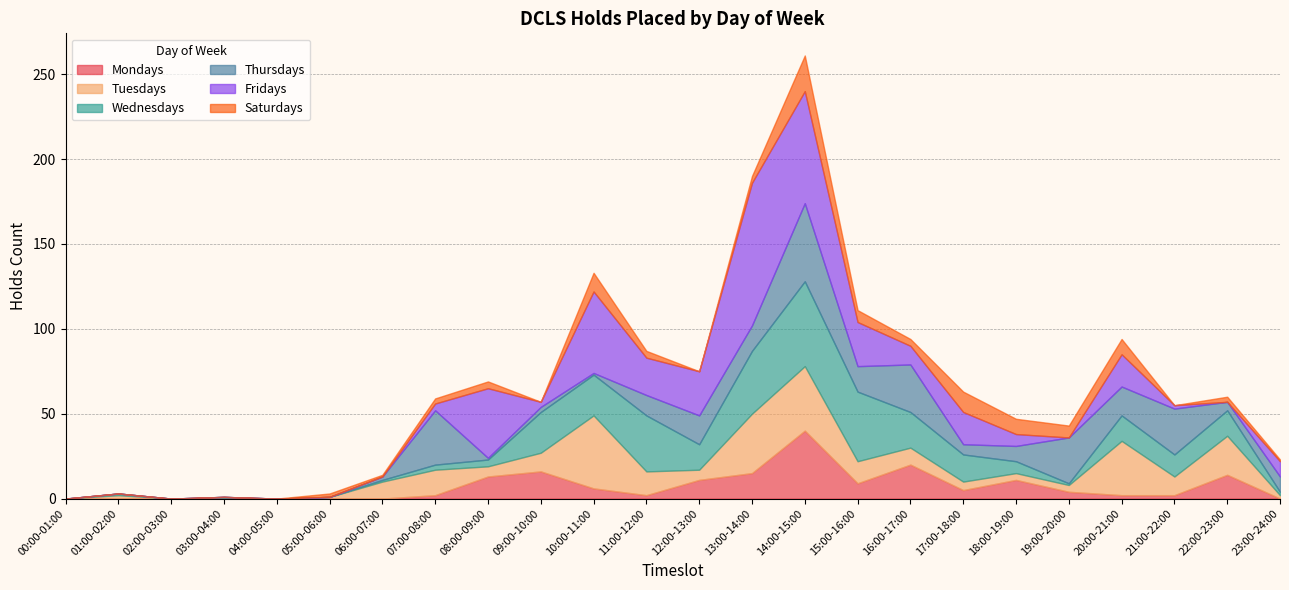

Reading left to right, what are all the values shown in this chart?

Mondays: 0	0	0	0	0	0	0	2	13	16	6	2	11	15	40	9	20	5	11	4	2	2	14	0
Tuesdays: 0	2	0	0	0	1	10	15	6	11	43	14	6	35	38	13	10	5	4	4	32	11	23	2
Wednesdays: 0	1	0	1	0	0	1	3	4	24	24	33	15	37	50	41	21	16	7	1	15	13	15	2
Thursdays: 0	0	0	0	0	0	2	32	1	3	1	12	17	15	46	15	28	6	9	27	17	27	5	9
Fridays: 0	0	0	0	0	0	0	4	41	3	48	22	26	84	66	26	11	19	7	0	19	2	0	9
Saturdays: 0	0	0	0	0	2	1	3	4	0	11	4	0	4	21	7	4	12	9	7	9	0	3	1